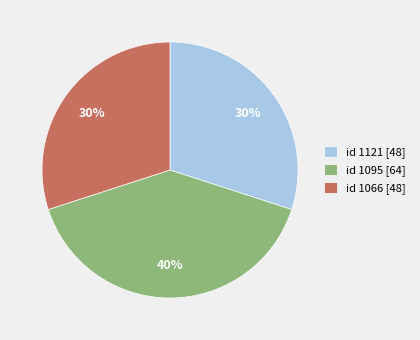

To the nearest percent, what percentage of the pie is id 1121 [48]?

30%